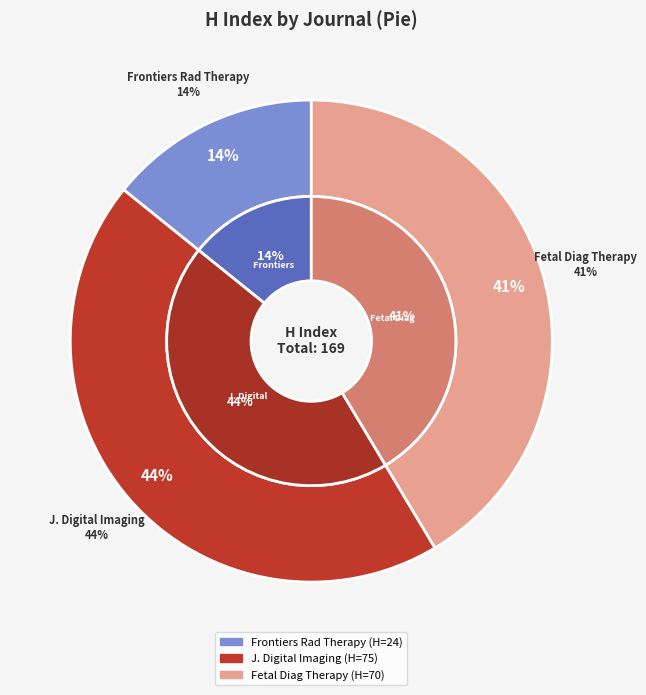

Is Journal of Digital Imaging the majority of the pie?

No